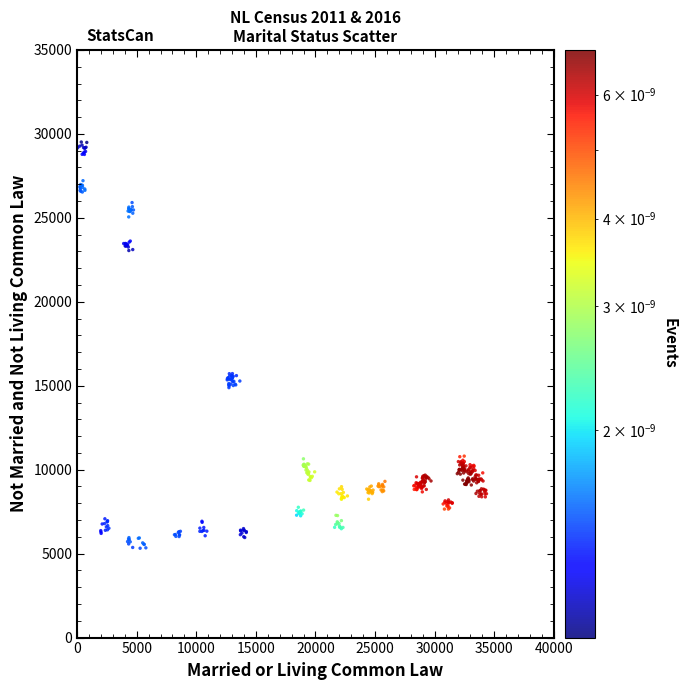

What is the range of X values (max minus min)?

34317.2